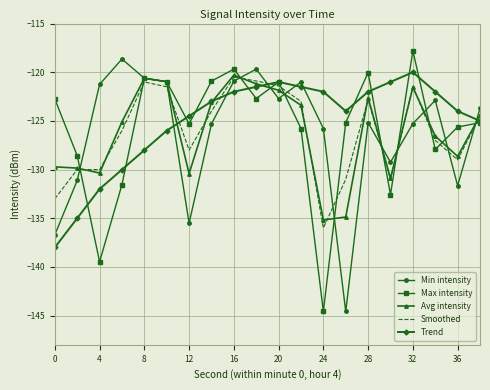

How many categories are shown in the chart?

20